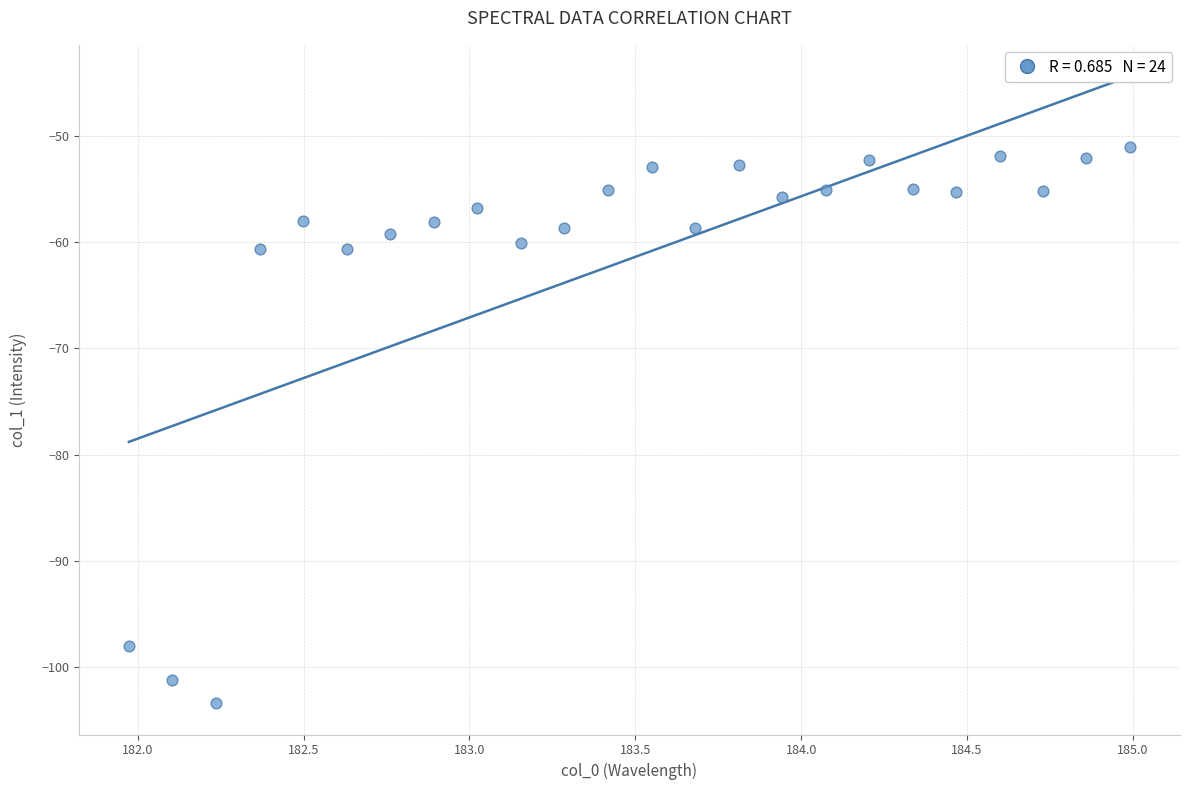

What is the range of X values (max minus min)?

3.0